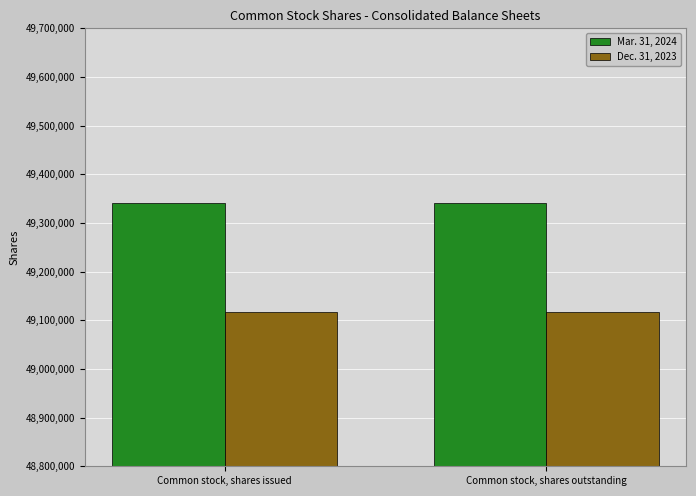

What is the sum of the Dec. 31, 2023 values at Common stock, shares outstanding and Common stock, shares issued?

98235476